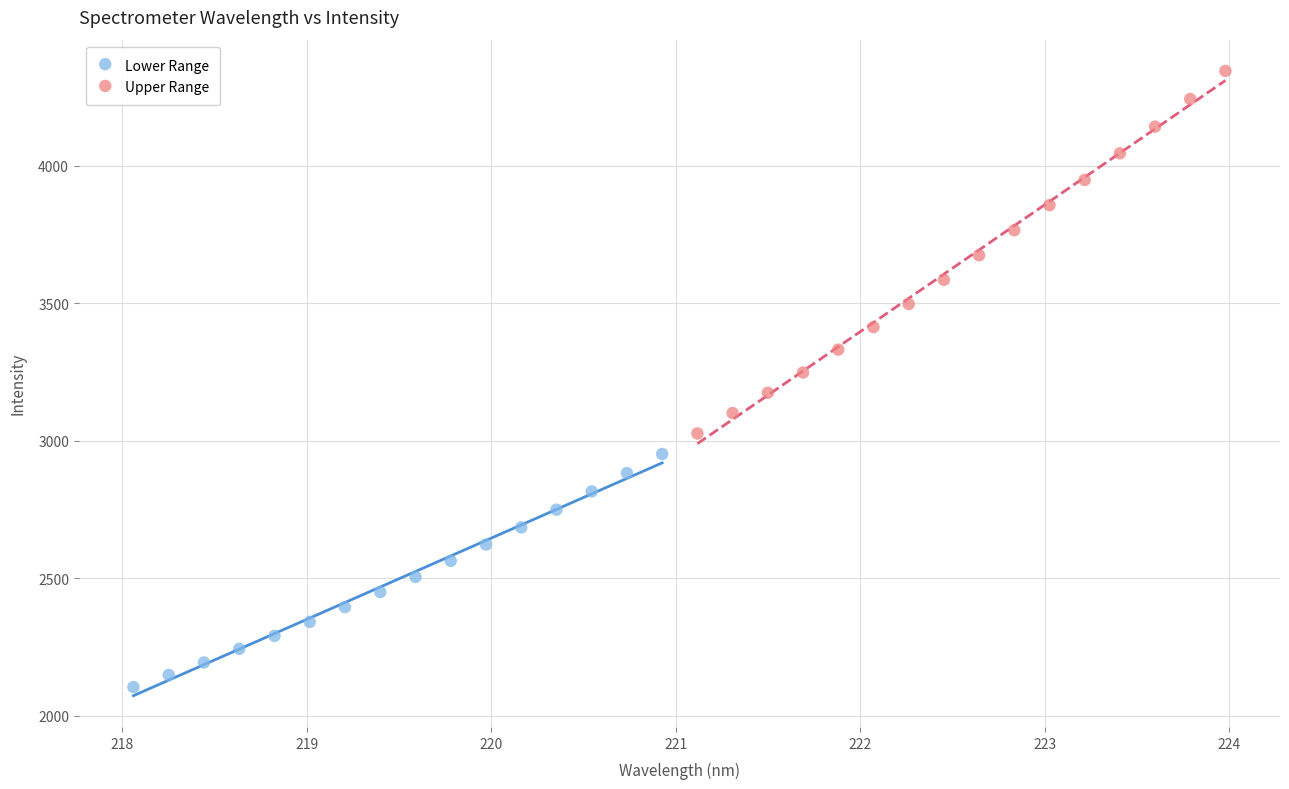

Which series contains the highest Y value?

Upper Range